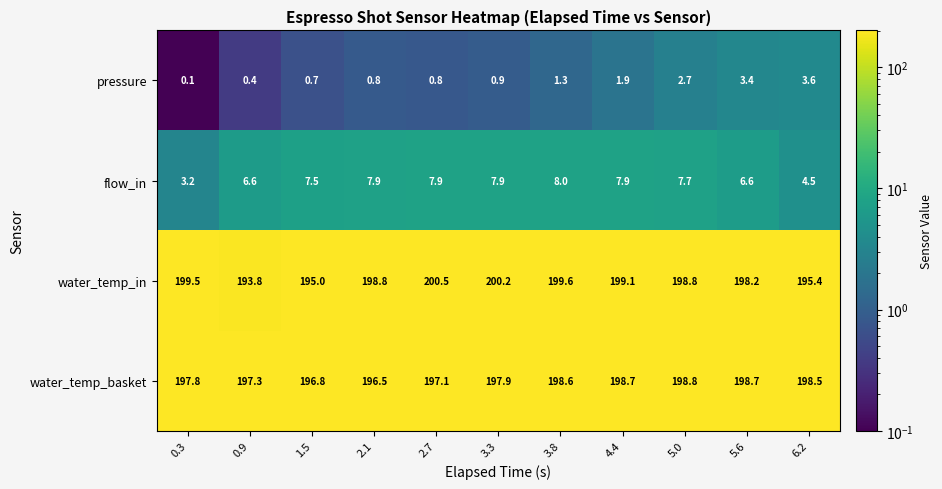

What is the smallest value displayed?

0.1